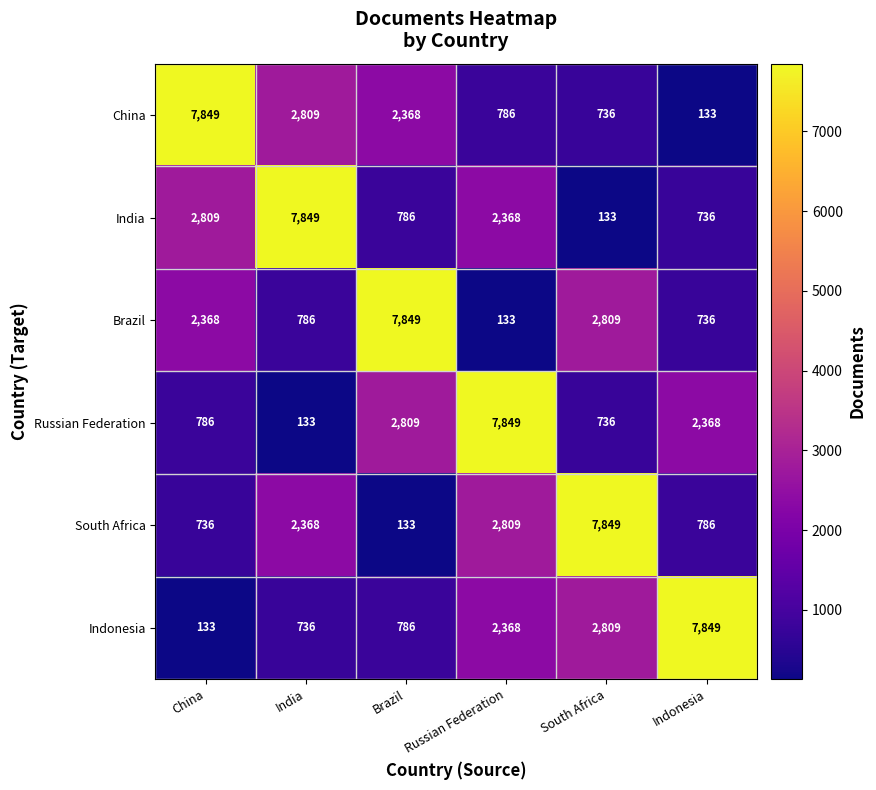

What is the spread (max minus min) of values at China?

7716